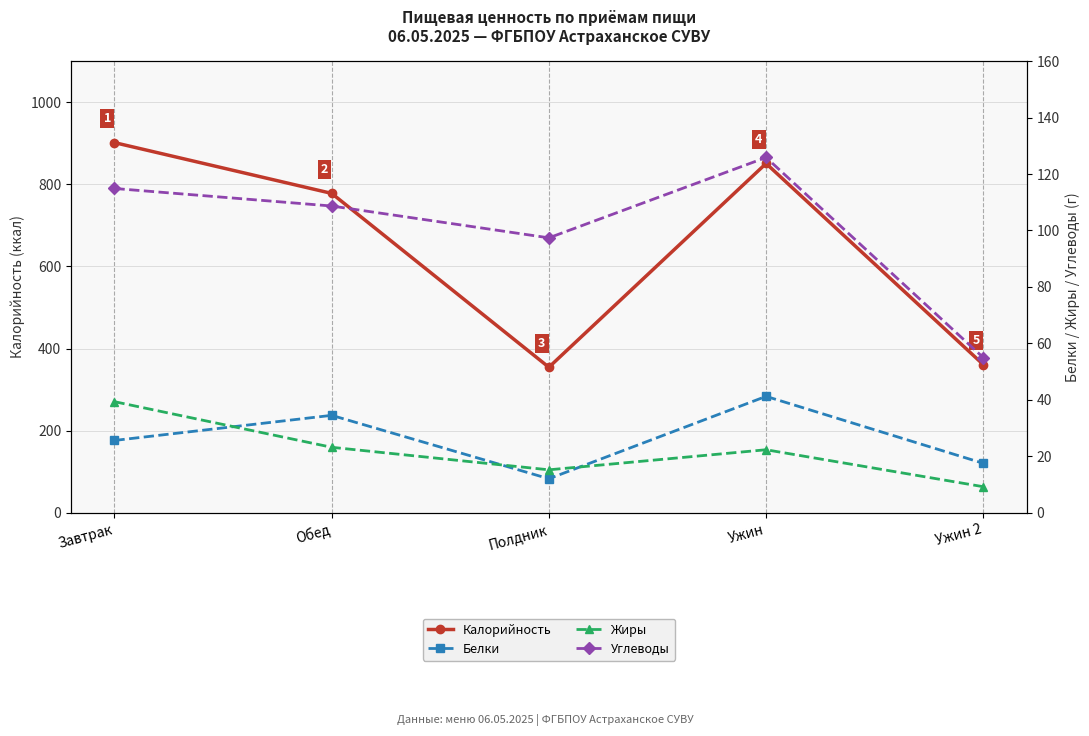

What is the total value across all series at Полдник?

479.4